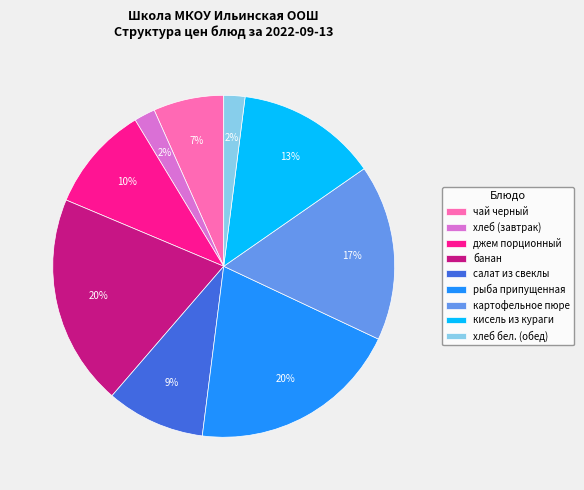

Is there any slice that represents more than half of the pie?

No